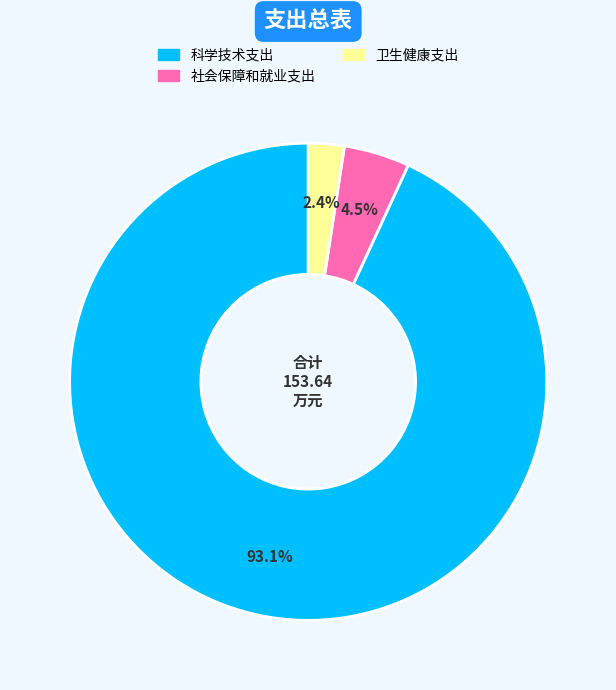

Which has a higher value, 科学技术支出 or 卫生健康支出?

科学技术支出